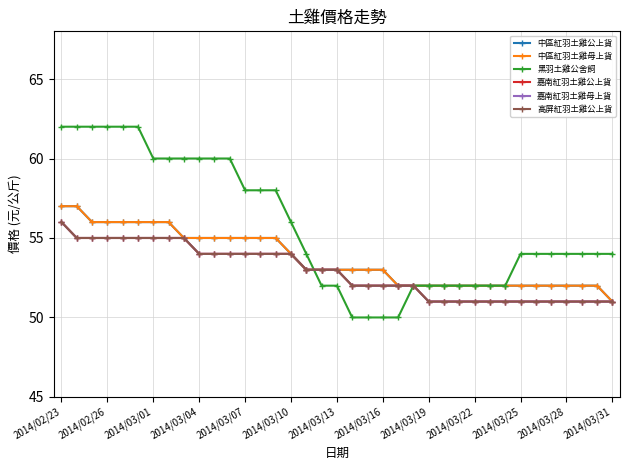

Is this an area chart (filled region under the line)?

No